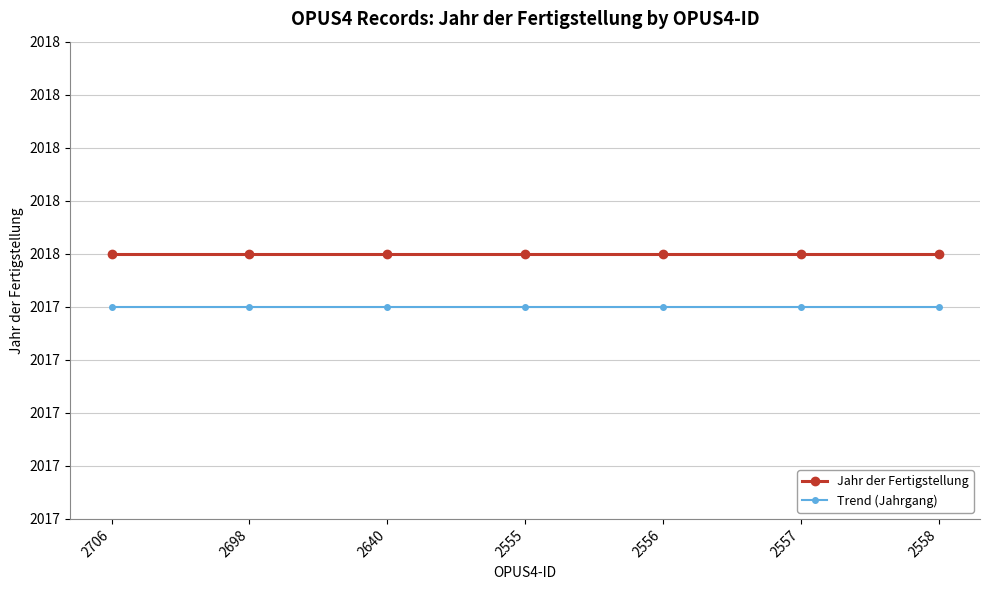

The value of Trend (Jahrgang) at 2558 is 871.6. True or false?

False